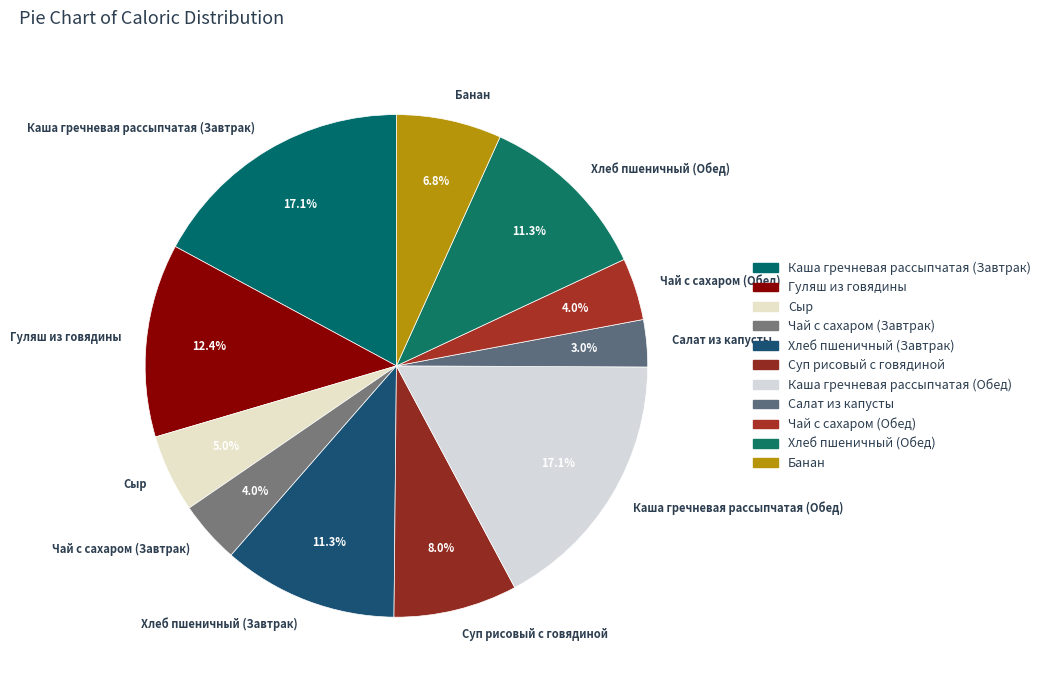

Count the number of slices in the pie.

11